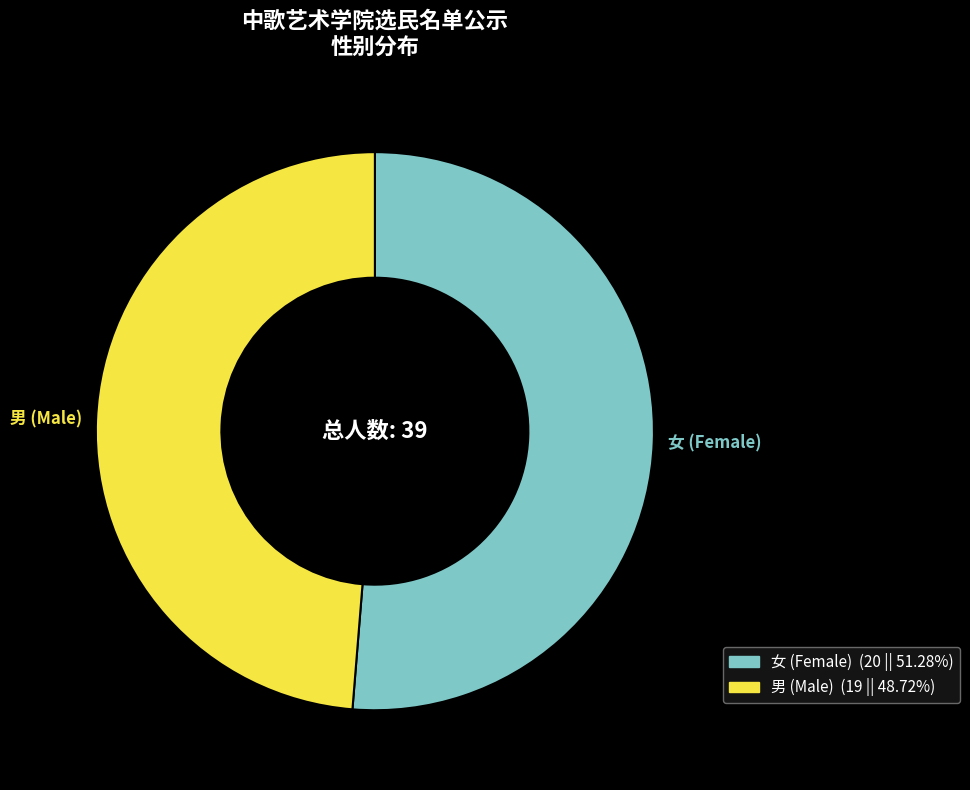

What is the ratio of the value at 男 to the value at 女?

0.9